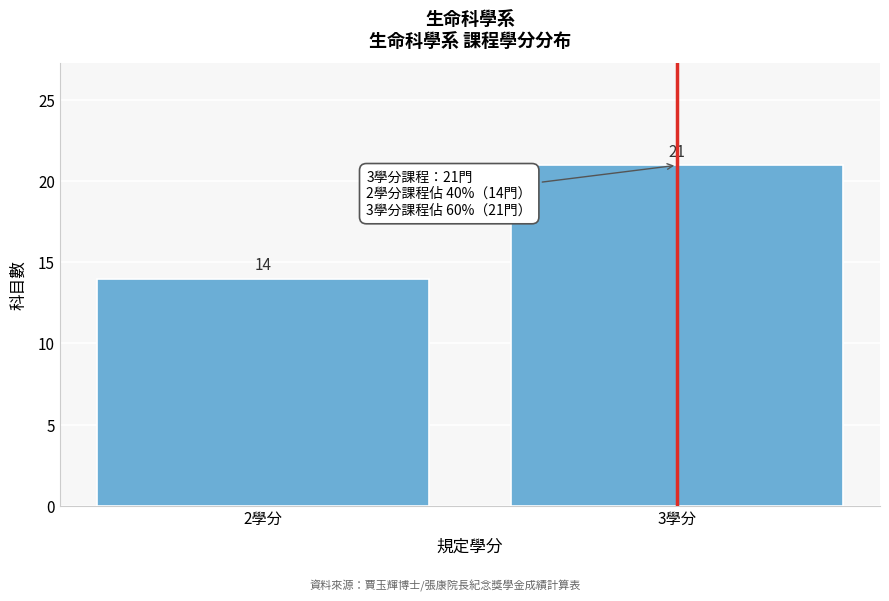

Reading right to left, list all the values displayed in this chart.

3學分=21	2學分=14